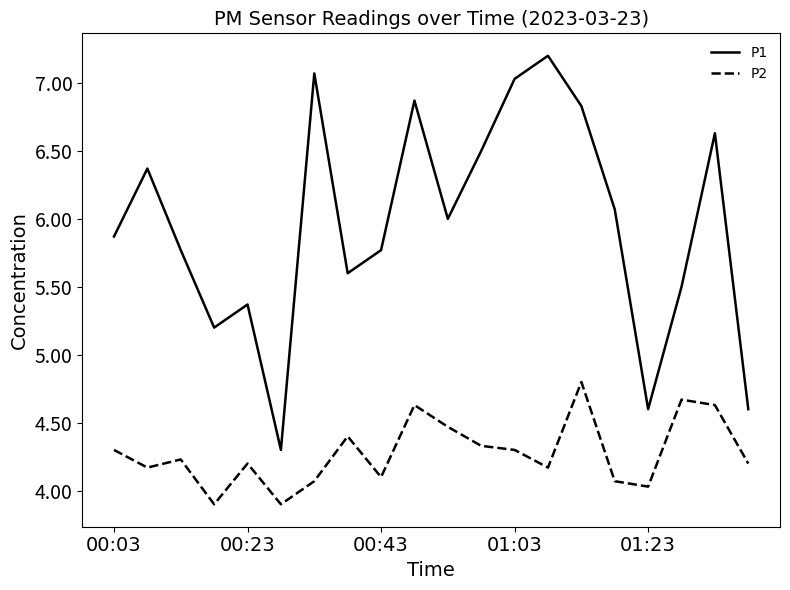

How many lines are shown in the chart?

2